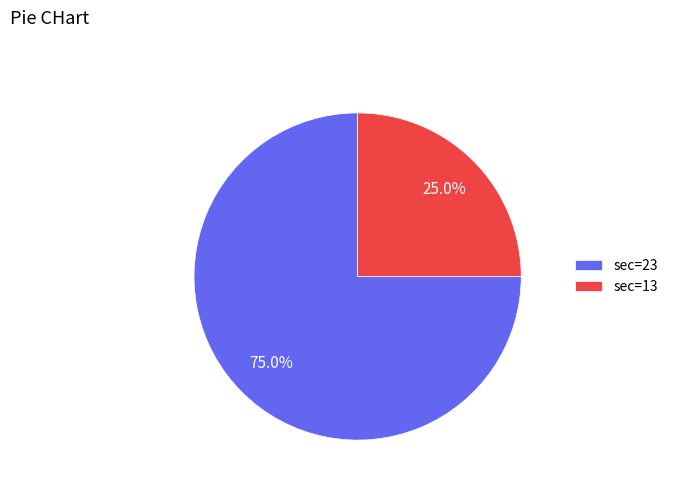

How many slices are in this pie chart?

2